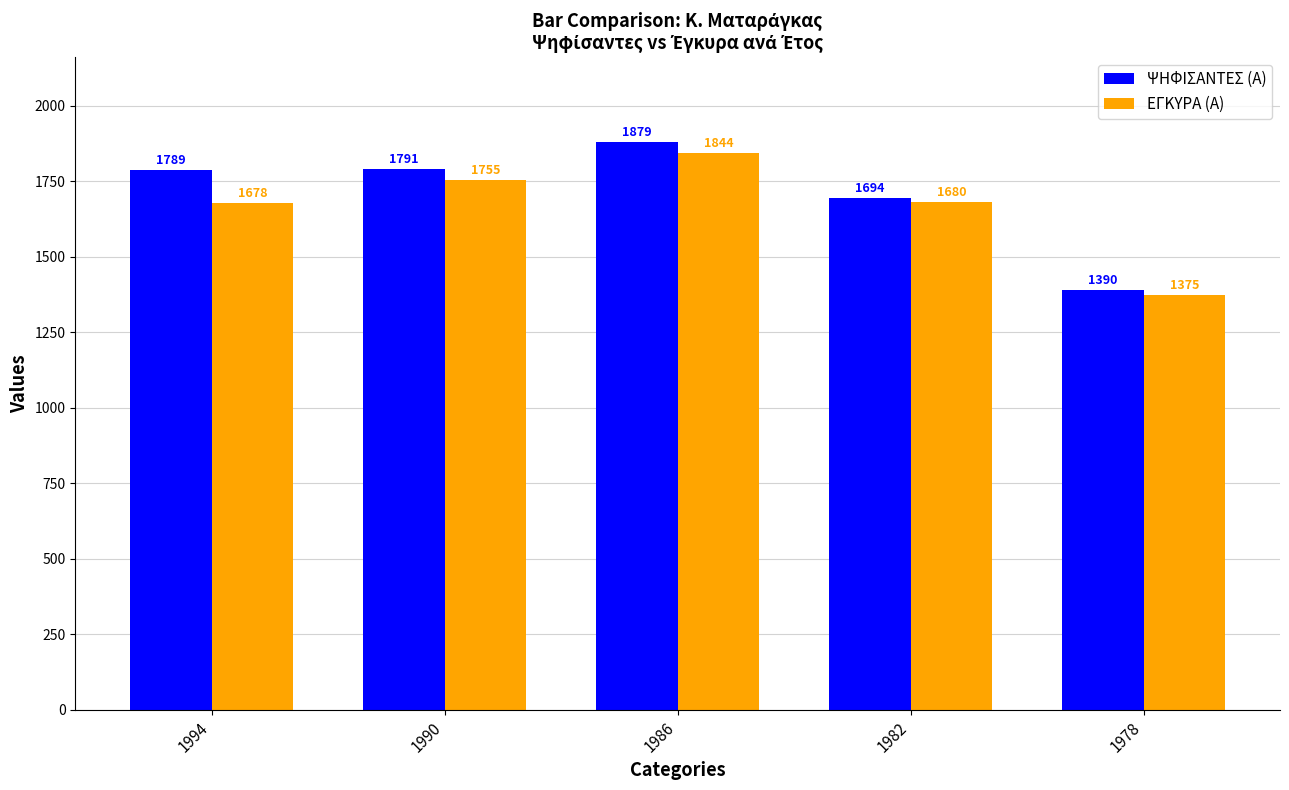

Are the bars grouped side by side (vs. stacked)?

Yes